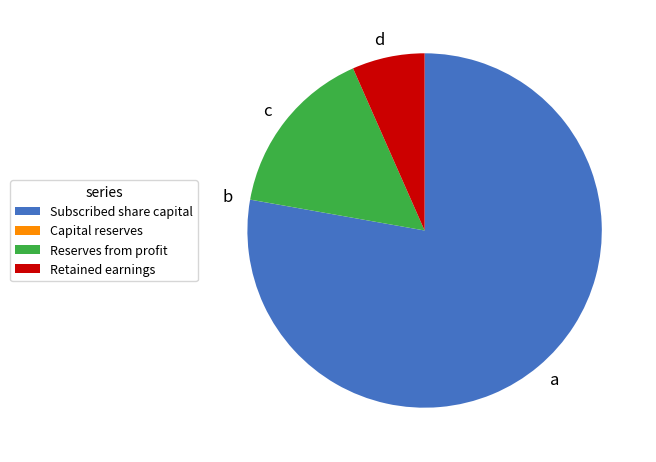

The Subscribed share capital slice represents 90% of the pie. True or false?

False